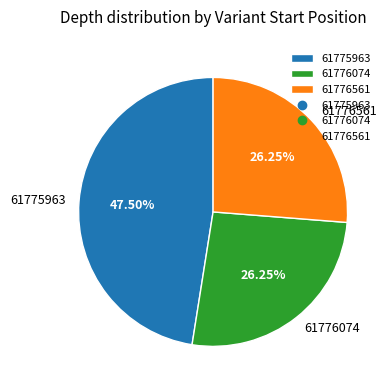

Which category has the biggest portion of the pie?

61775963